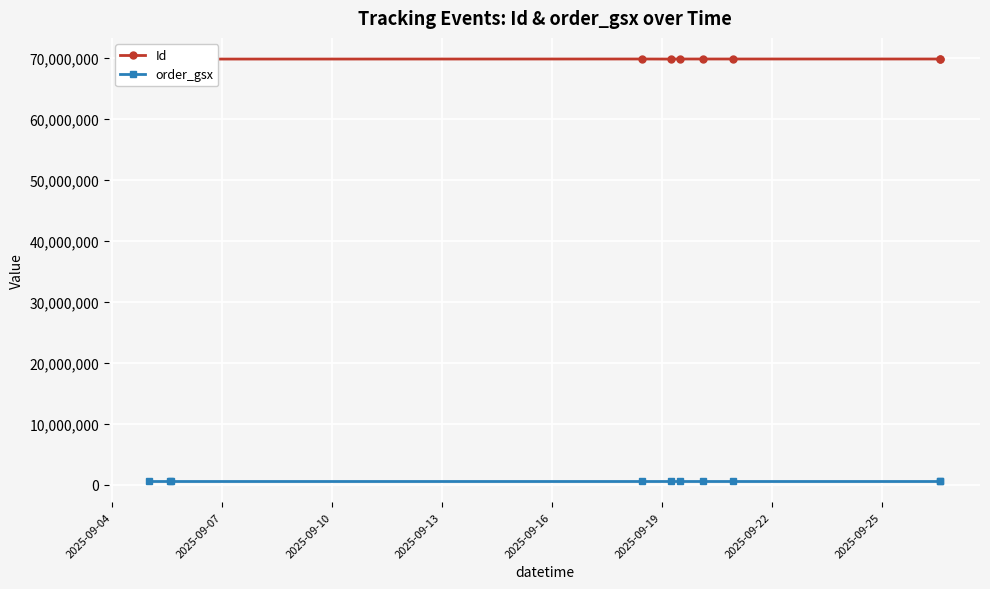

Rank the series by their maximum value, from highest to lowest.

Id, order_gsx